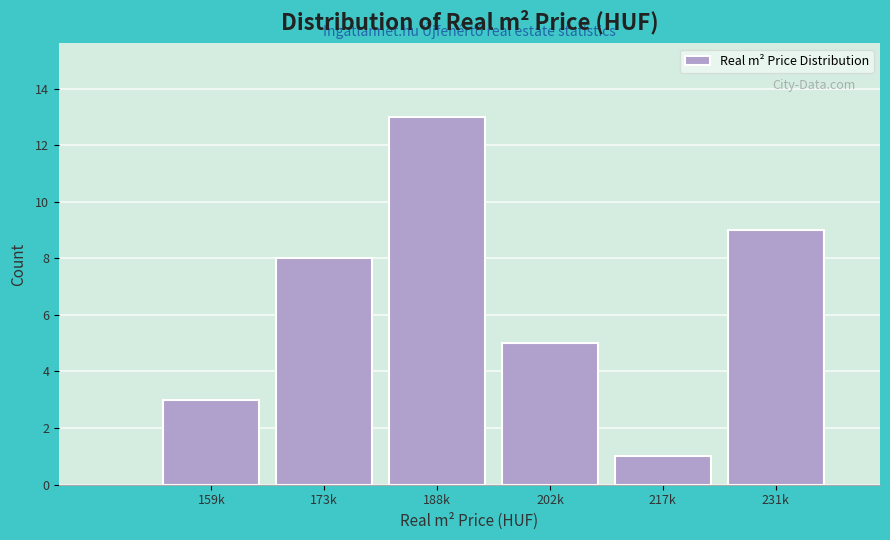

Reading right to left, extract all data points from this chart.

9	1	5	13	8	3